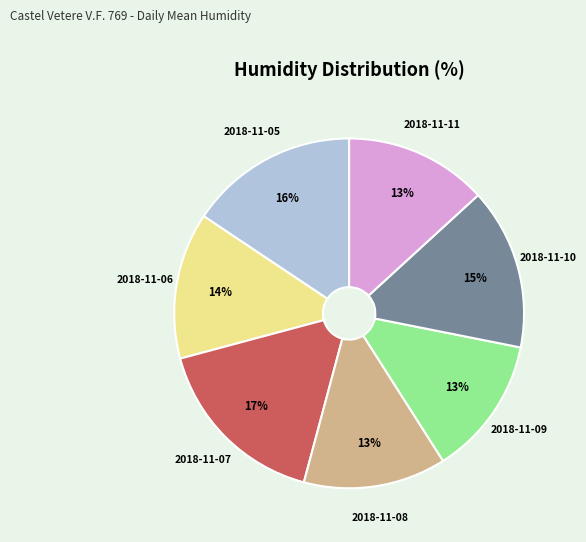

Does 2018-11-08 represent more than half of the total?

No